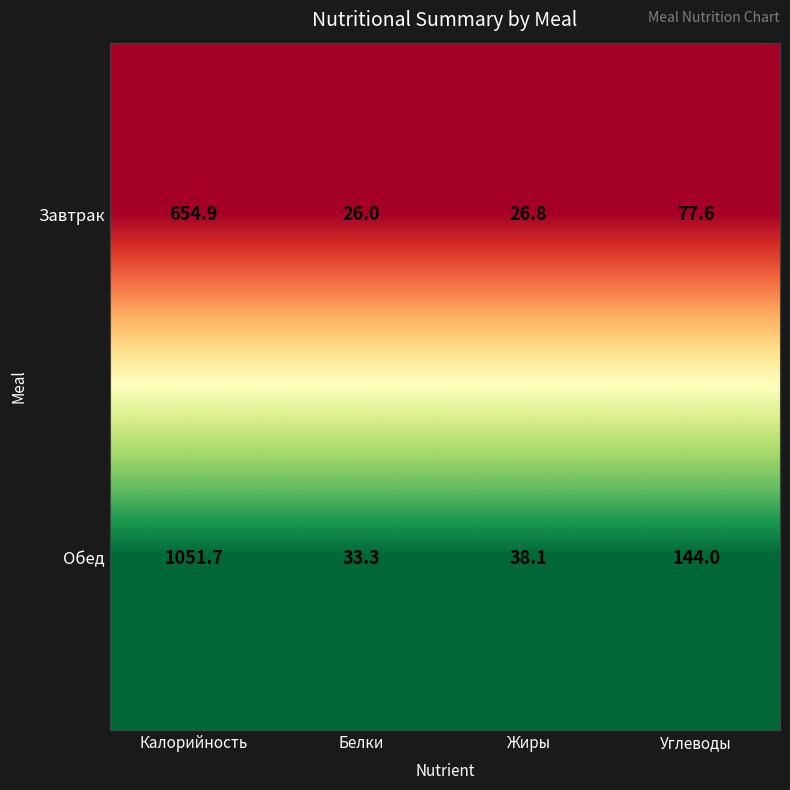

Reading left to right, transcribe all the data shown in this chart.

Завтрак: Калорийность=654.9	Белки=26.0	Жиры=26.8	Углеводы=77.6
Обед: Калорийность=1051.7	Белки=33.3	Жиры=38.1	Углеводы=144.0